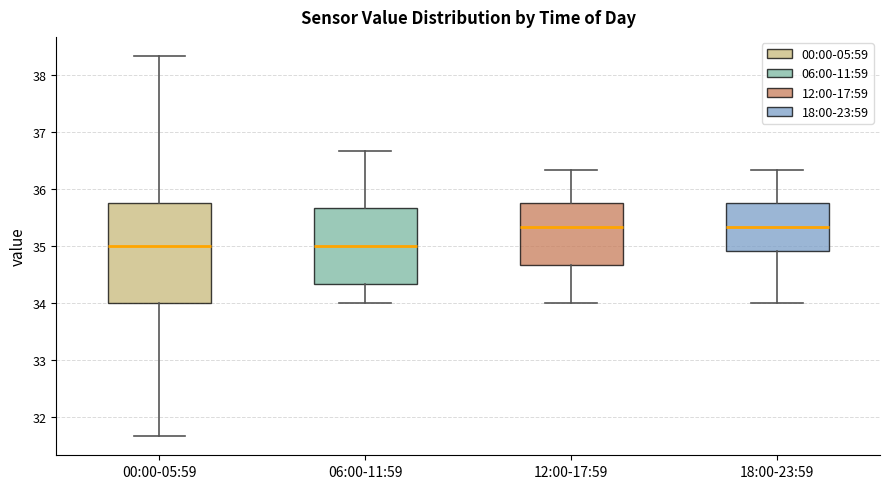

Comparing the boxes themselves (not the whiskers), which one is the tallest?

00:00-05:59